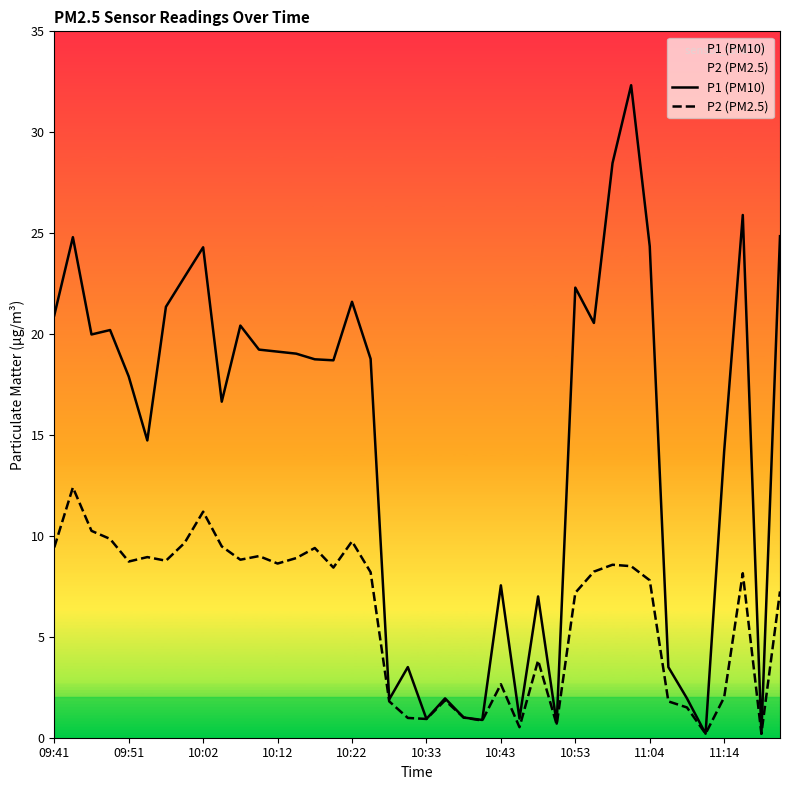

True or false: P1 (PM10) has a value of 1.9 at 21.

True